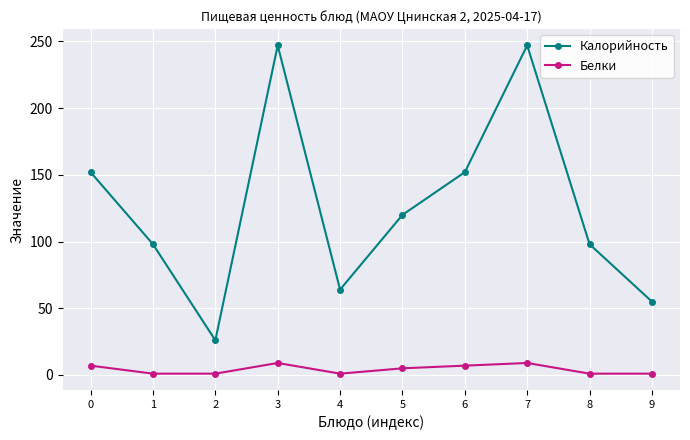

Reading left to right, transcribe all the data shown in this chart.

Калорийность: 152	98	26	247	64	120	152	247	98	55
Белки: 7	1	1	9	1	5	7	9	1	1